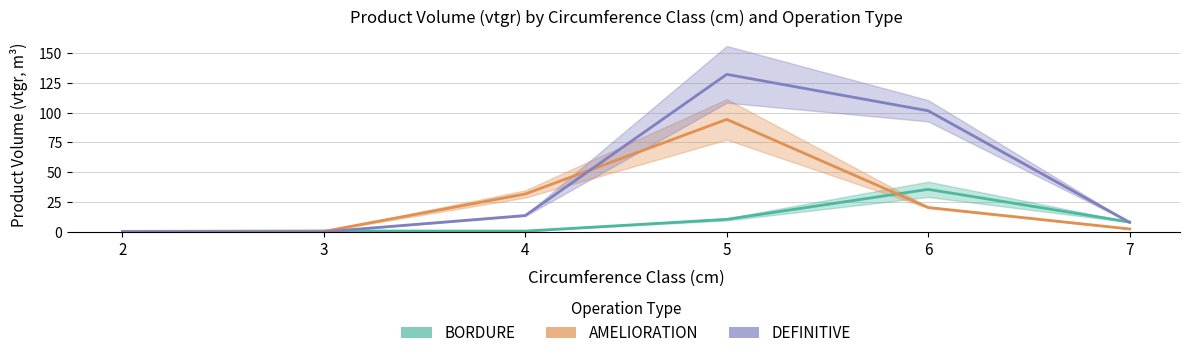

The value of AMELIORATION at 3 is 0.1. True or false?

False